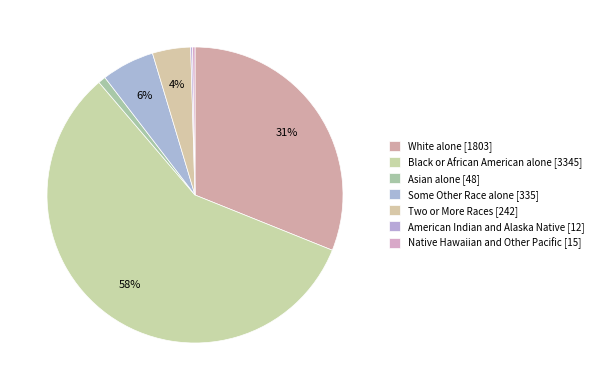

What percentage is the Black or African American alone slice, to the nearest percent?

58%